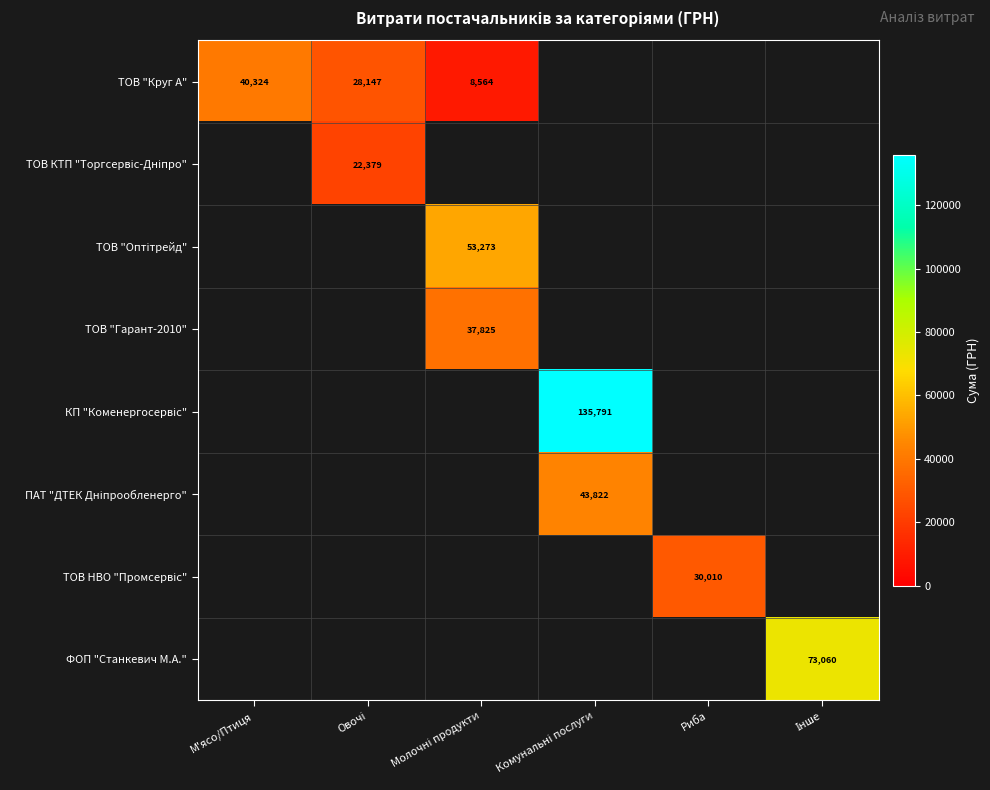

True or false: ПАТ "ДТЕК Дніпрообленерго" has a value of 0.0 at Молочні продукти.

True